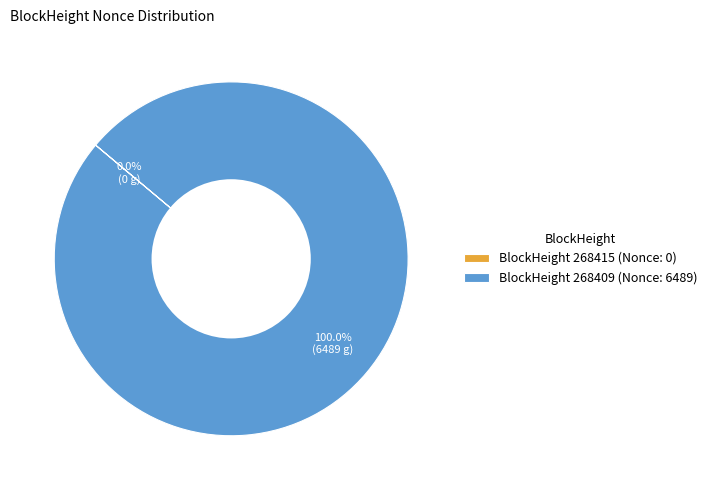

Which slice represents more than half of the pie?

BlockHeight 268409 (Nonce: 6489)